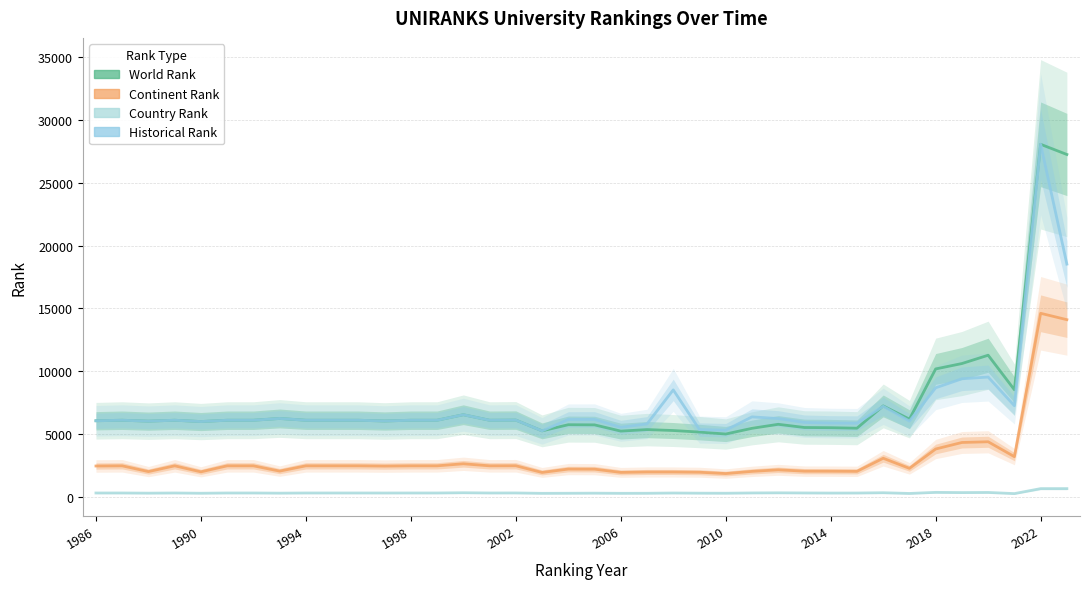

True or false: historical rank and country rank intersect in this chart.

False